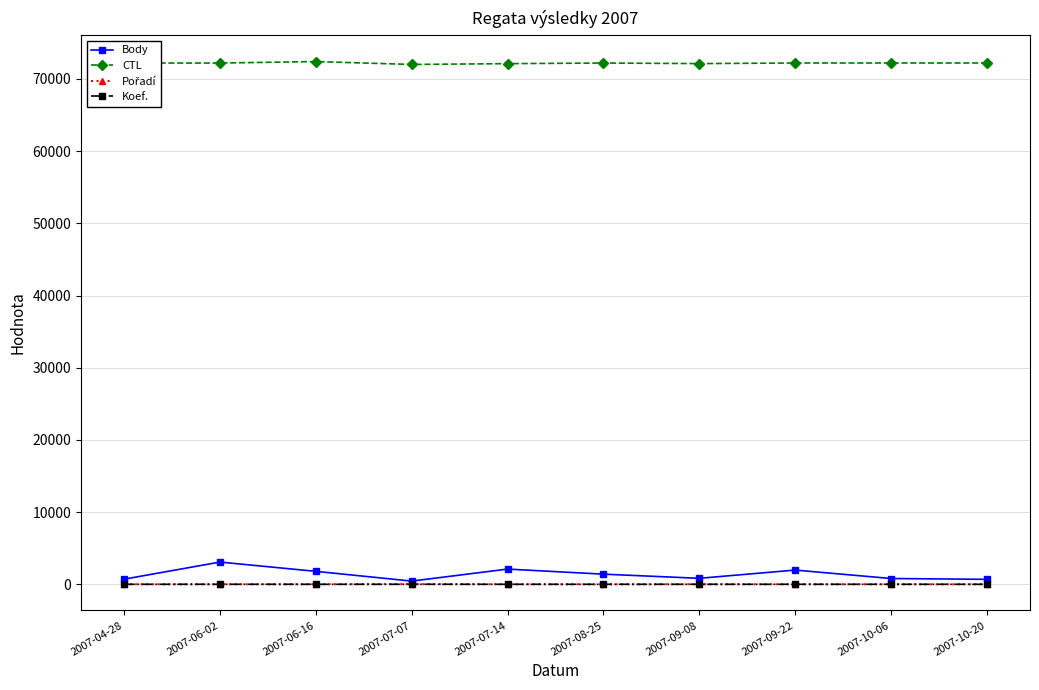

Which series has the largest range (max minus min)?

Body